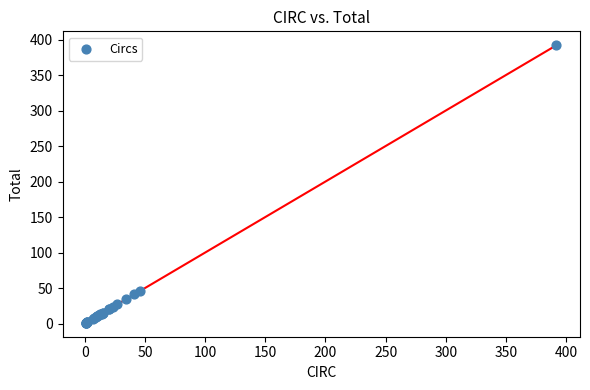

What Y value in the scatter plot is closest to 196?

46